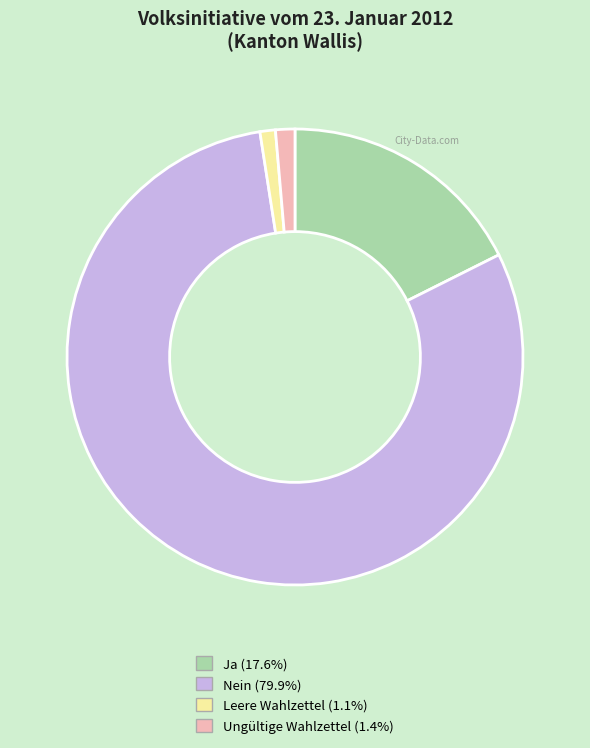

Is the sum of Nein and Leere Wahlzettel greater than half?

Yes